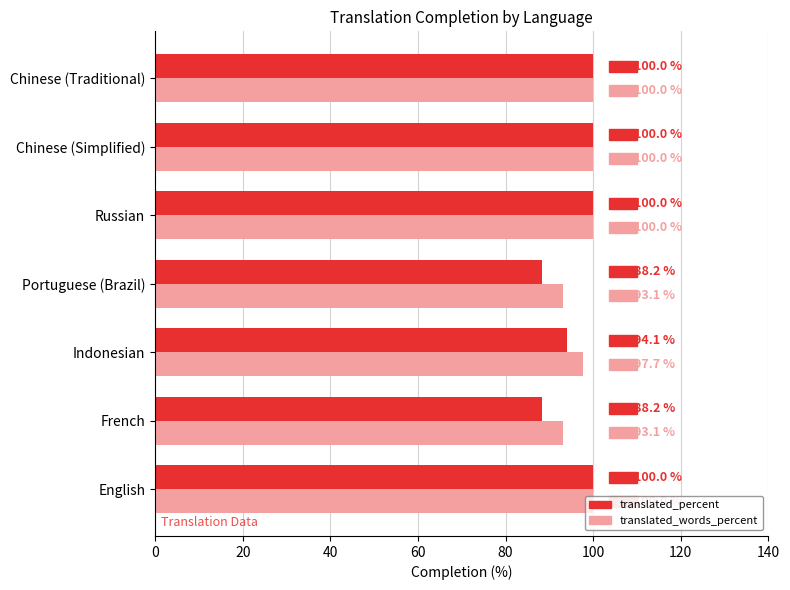

Which series has the largest total across all categories?

translated_words_percent